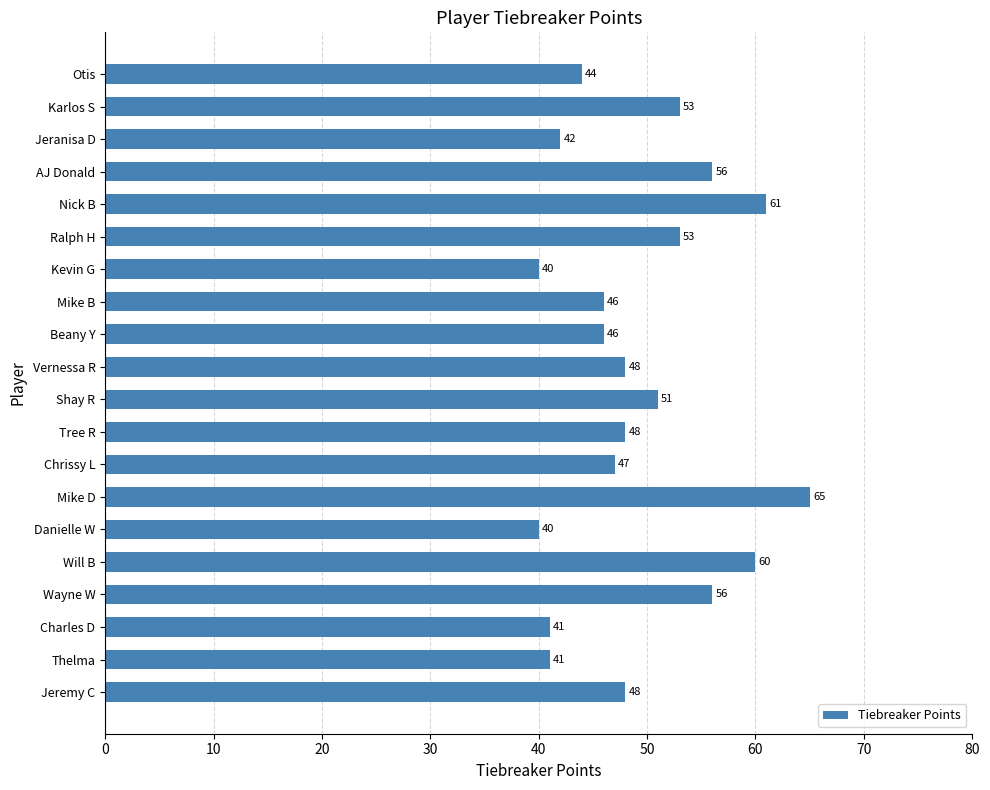

How many values are below 48?

9